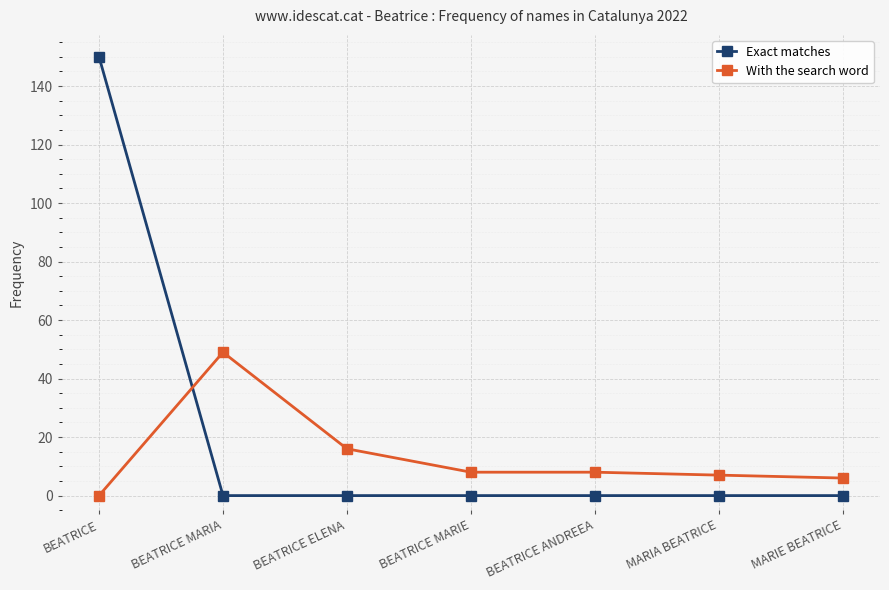

Which series changed the most between BEATRICE and BEATRICE MARIA?

Exact matches